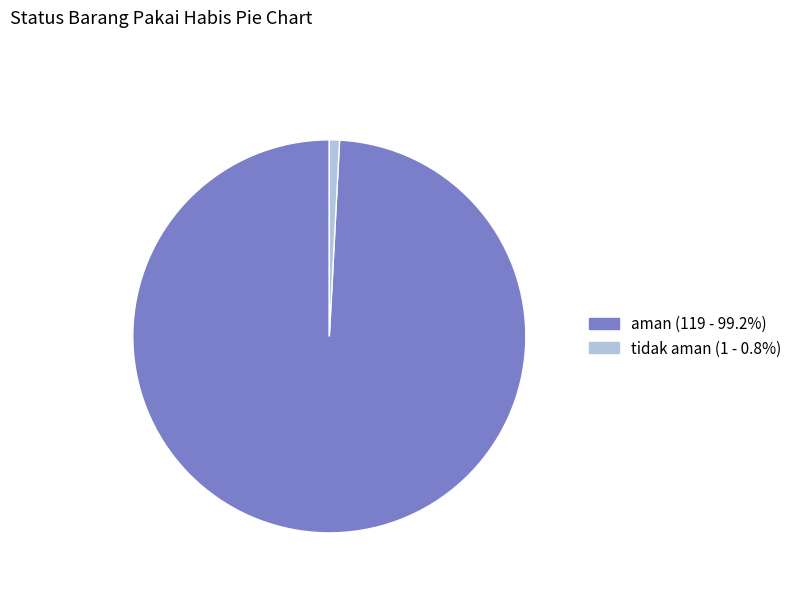

Count the number of slices in the pie.

2